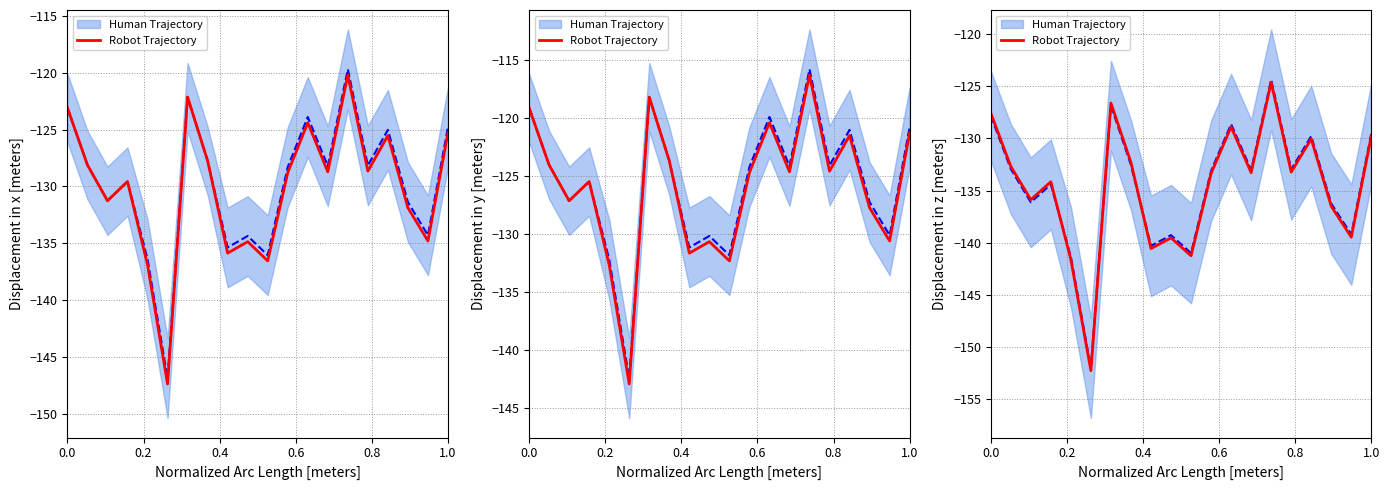

Is the value of Robot Trajectory at 7 greater than the value of Human Trajectory at 0.6?

Yes